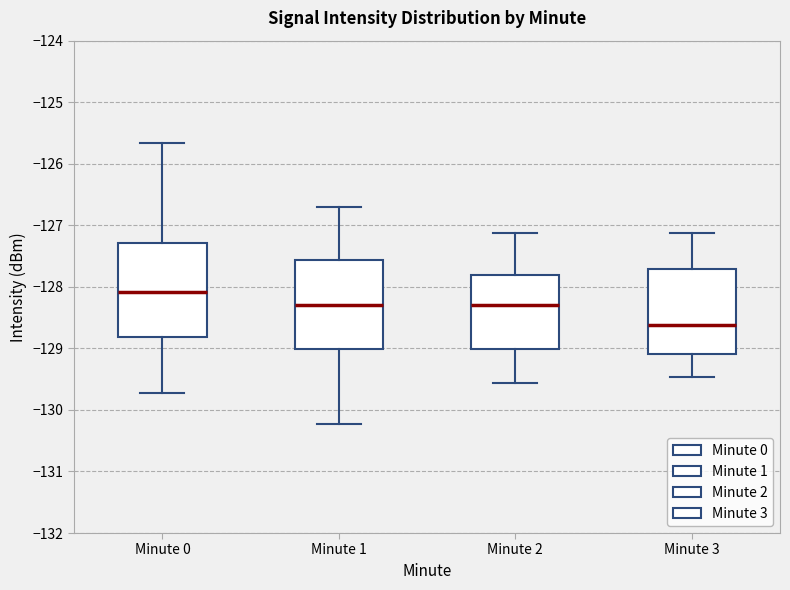

Reading left to right, read every box against the y-axis: the position of its median line, the range the box covers, and the ends of its whiskers. The values are not printed on the chart, so give them approximately, as read against the axis.

Minute 0: median -128.1, box -128.8 to -127.3, whiskers -129.7 to -125.7
Minute 1: median -128.3, box -129.0 to -127.6, whiskers -130.2 to -126.7
Minute 2: median -128.3, box -129.0 to -127.8, whiskers -129.6 to -127.1
Minute 3: median -128.6, box -129.1 to -127.7, whiskers -129.5 to -127.1